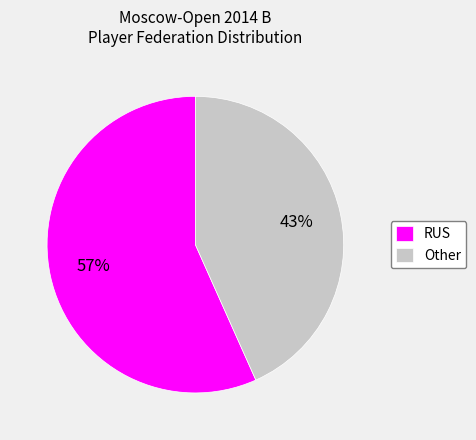

Which category has the biggest portion of the pie?

RUS